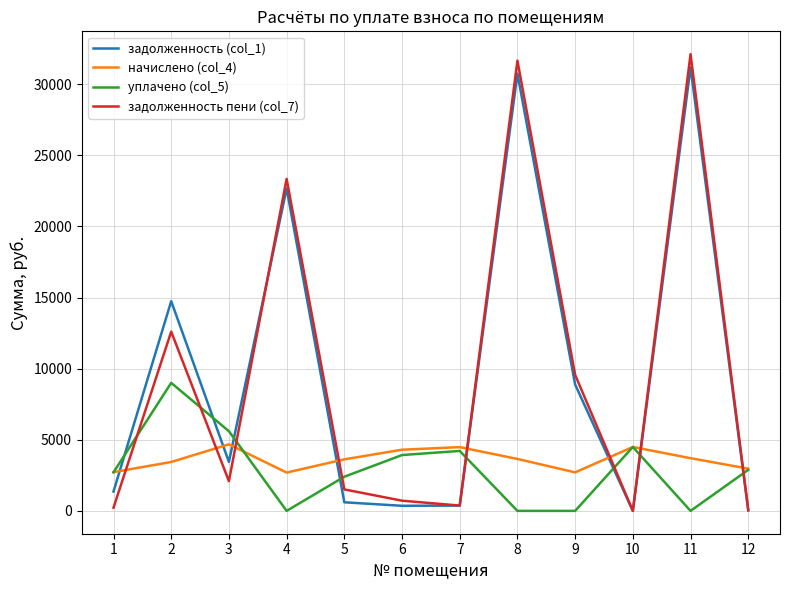

The value of начислено (col_4) at 1 is 3958.7. True or false?

False